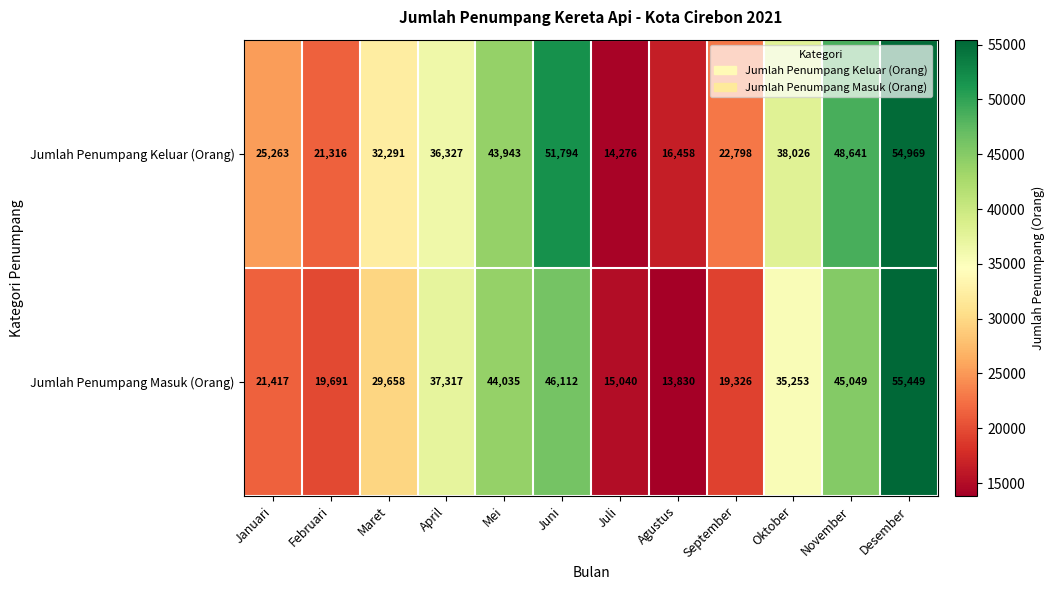

What is the sum of the Jumlah Penumpang Keluar (Orang) values at Mei and Oktober?

81969